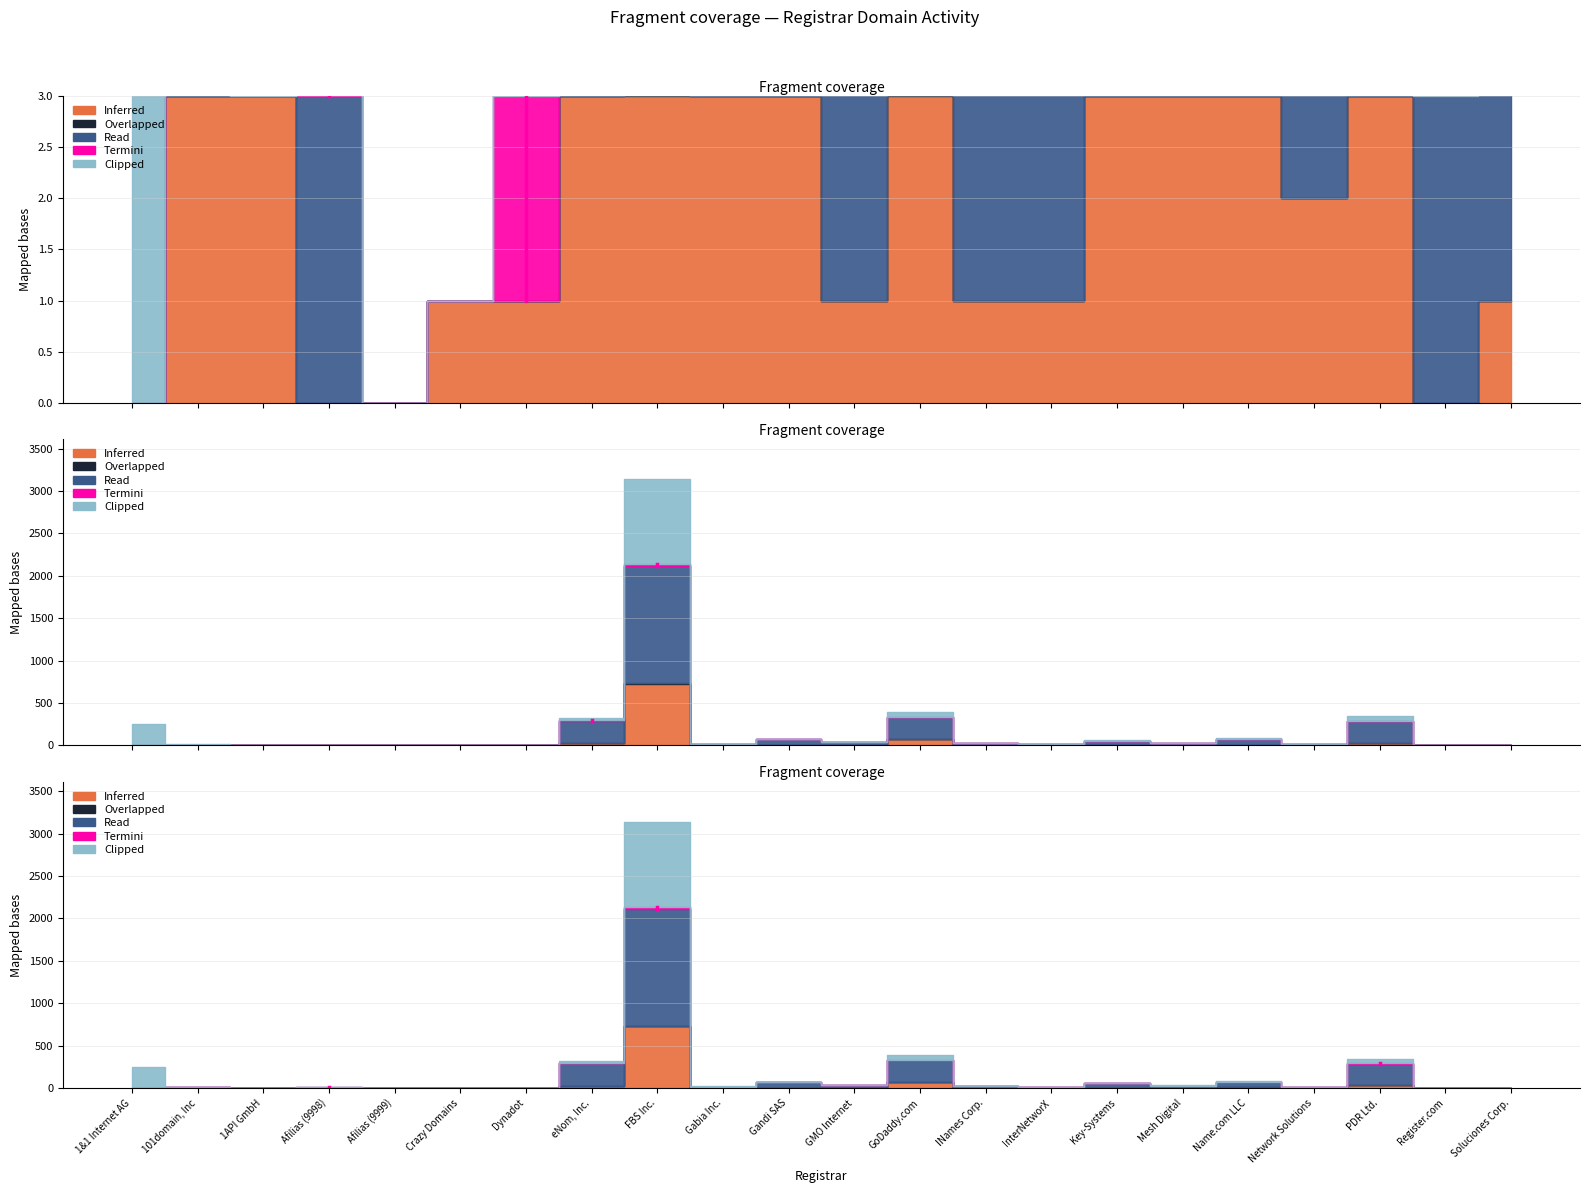

What is the sum of all Clipped (attempted-adds) values?

1446